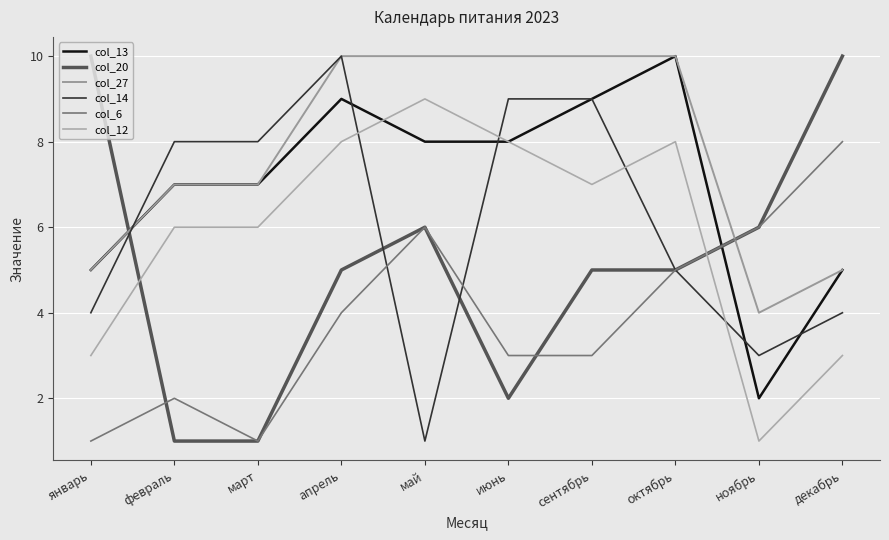

The col_14 series shows 1 at май. True or false?

True